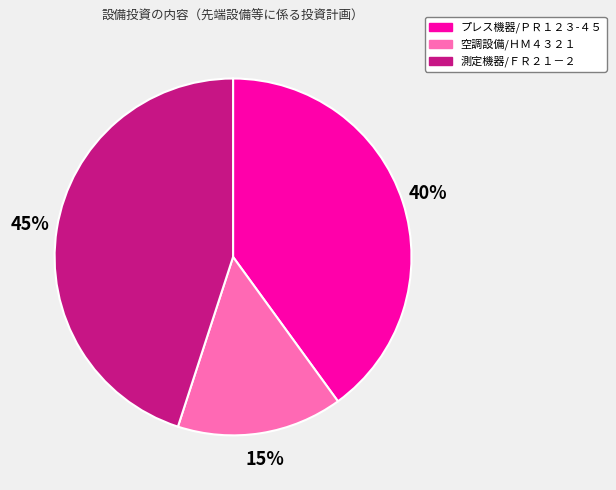

Rank the categories by value from highest to lowest.

測定機器/ＦＲ２１－２, プレス機器/ＰＲ１２３-４５, 空調設備/ＨＭ４３２１